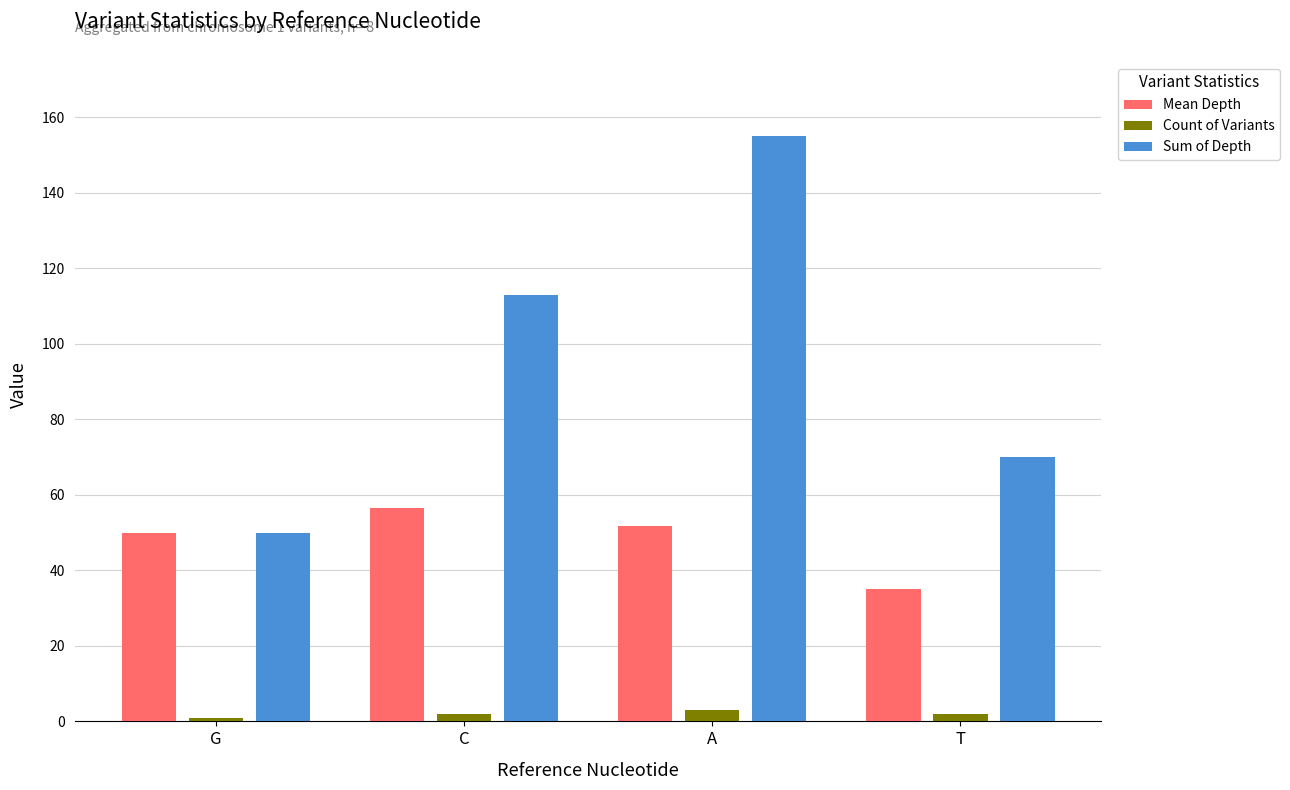

Are the bars horizontal?

No